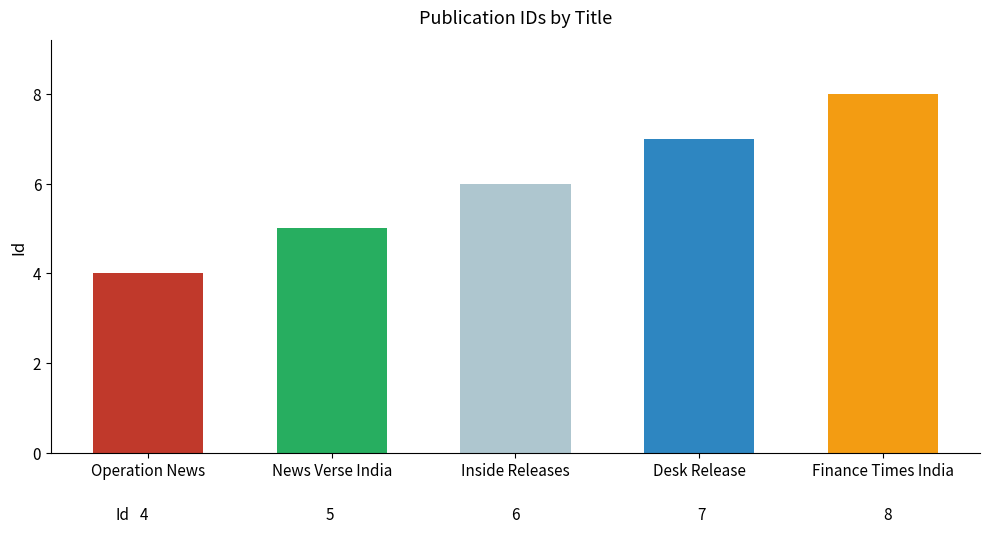

Between Inside Releases and Desk Release, which is larger?

Desk Release